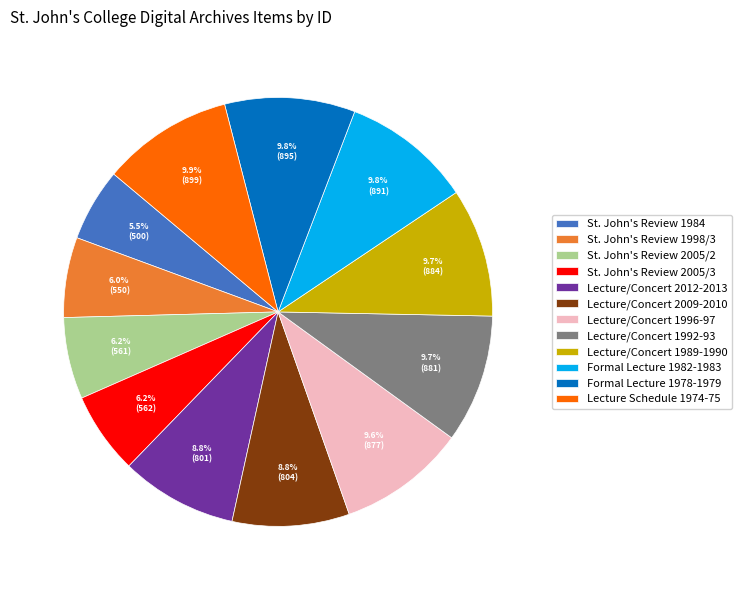

Which category has the smallest portion of the pie?

St. John's Review 1984